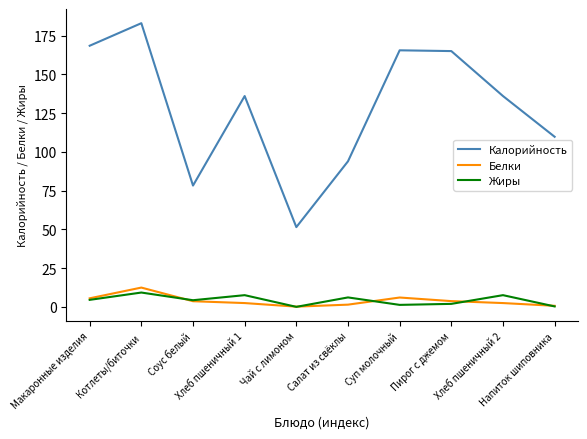

What is the minimum value for Белки?

0.1